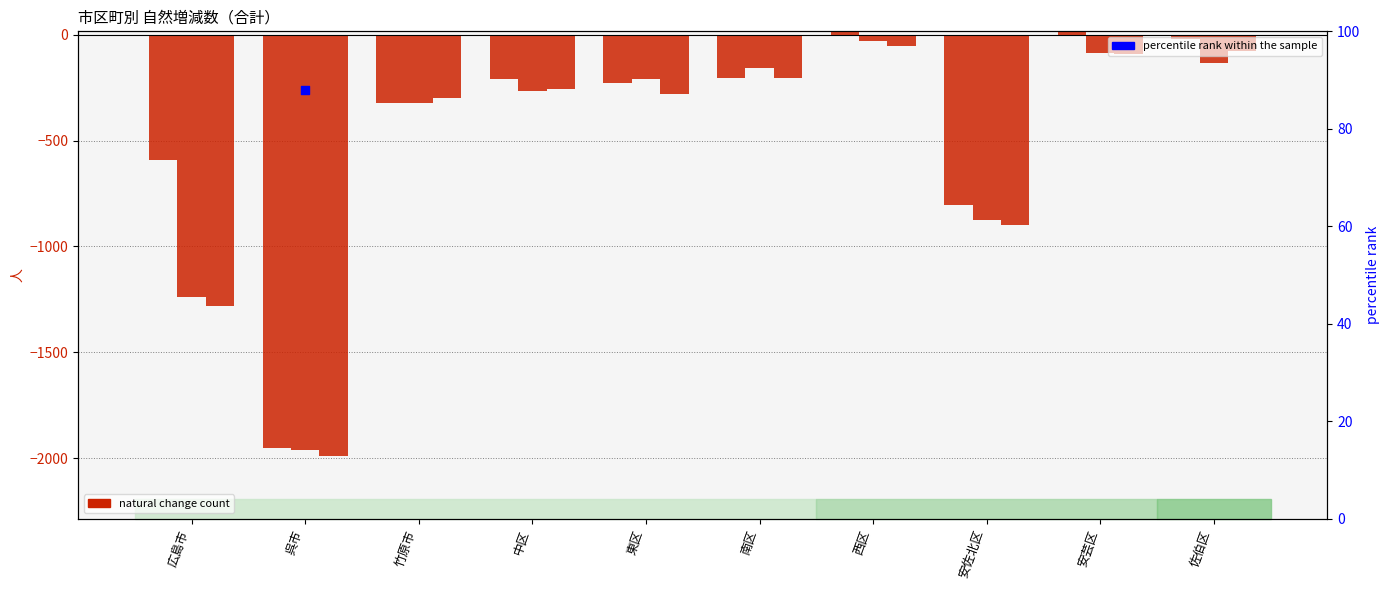

Which series has the largest total across all categories?

percentile rank within the sample